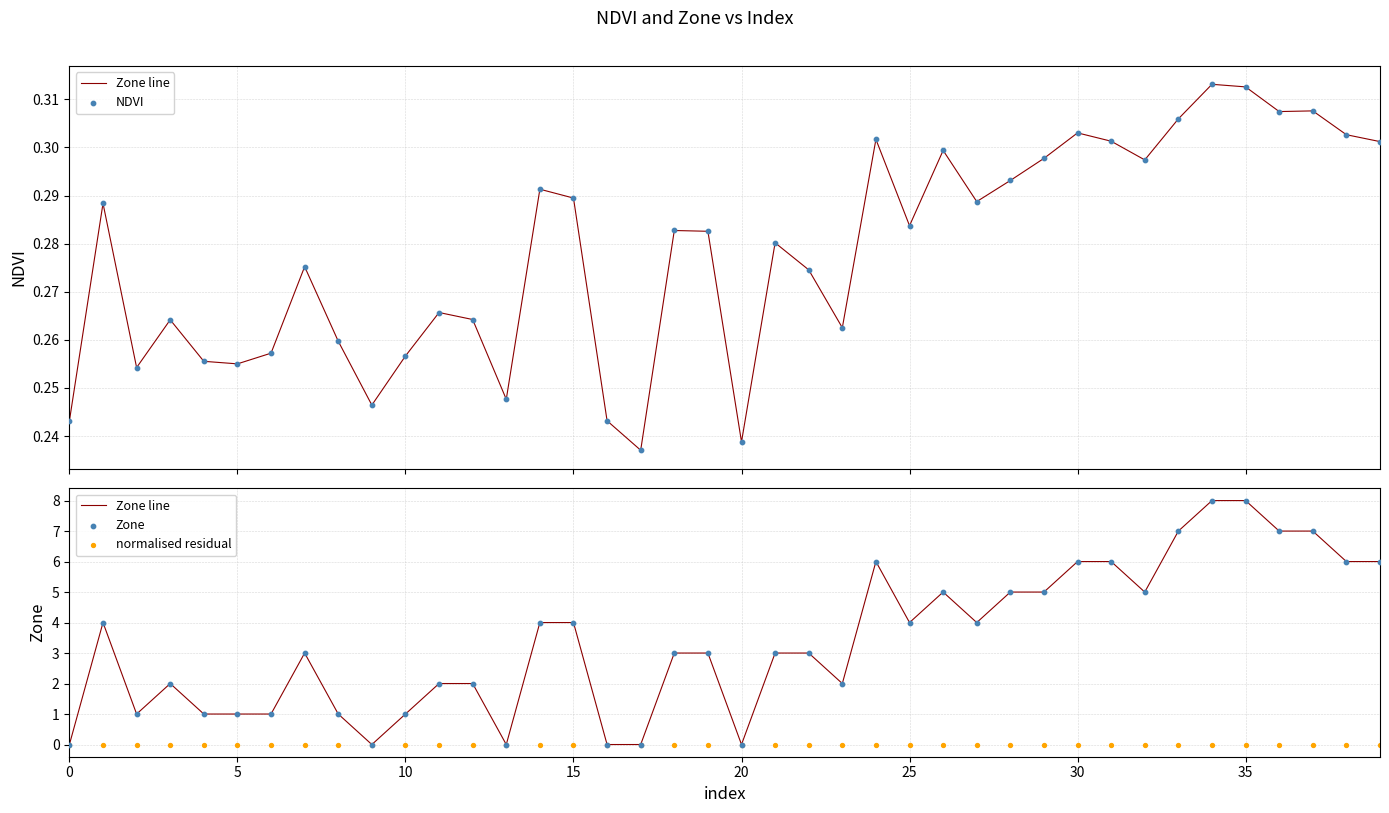

Which series reaches the maximum Y coordinate?

Zone line